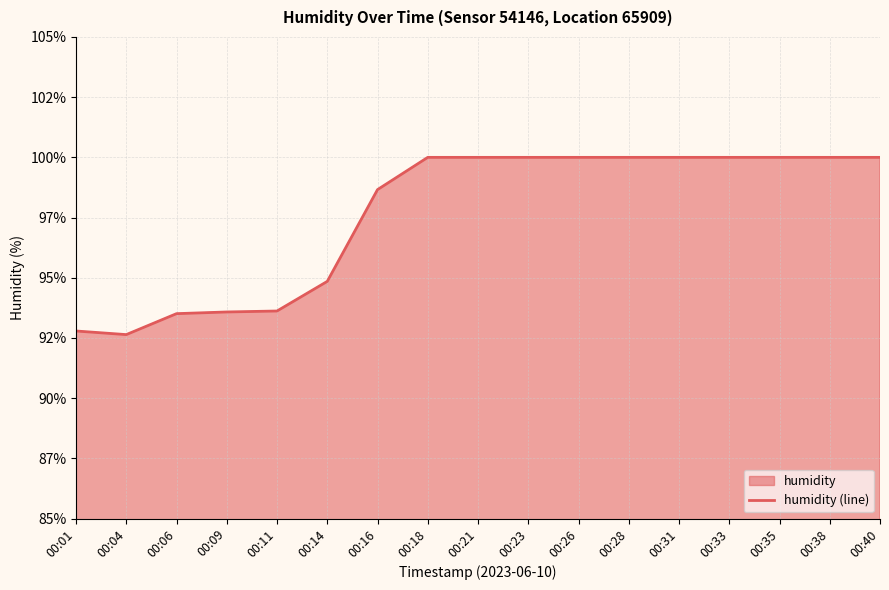

What is the value of the 1st point from the left?

92.8